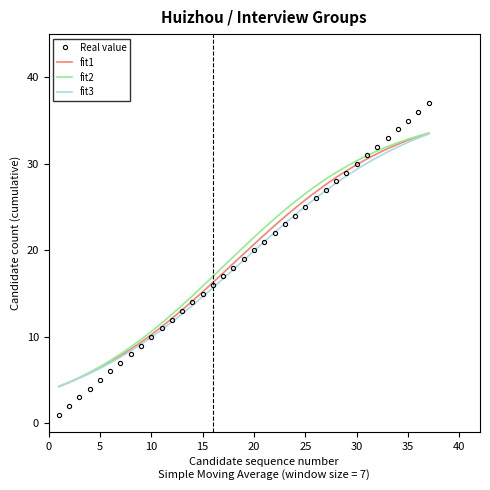

Which series has the widest spread of values?

Real value